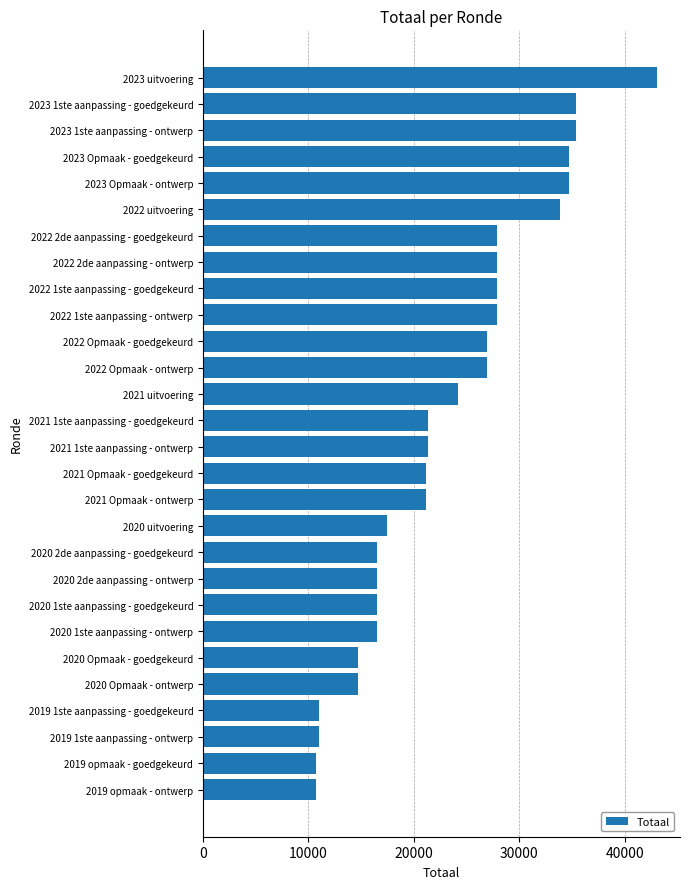

Which category has the highest value across all series?

2023 uitvoering